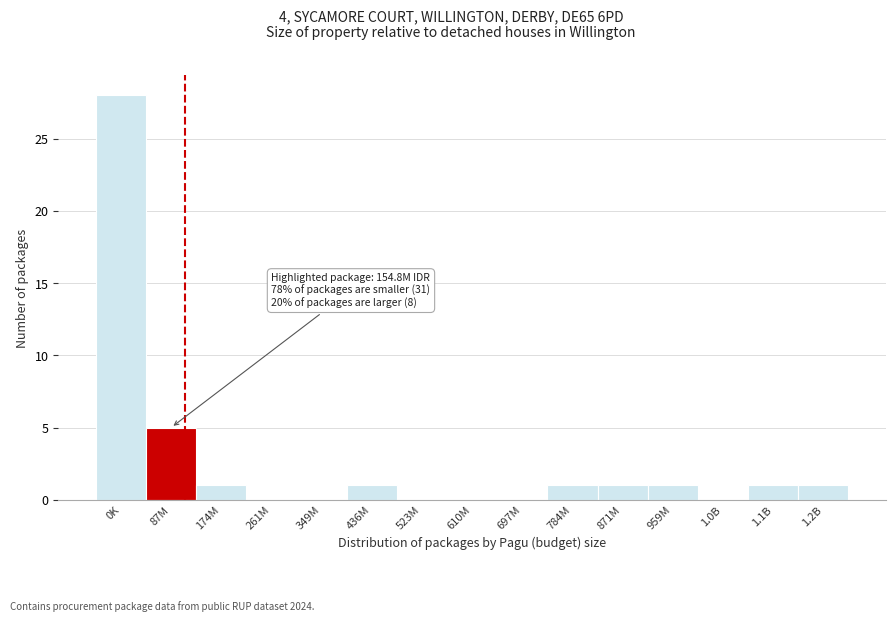

Reading left to right, extract all data points from this chart.

0K=28	87M=5	174M=1	261M=0	349M=0	436M=1	523M=0	610M=0	697M=0	784M=1	871M=1	959M=1	1.0B=0	1.1B=1	1.2B=1